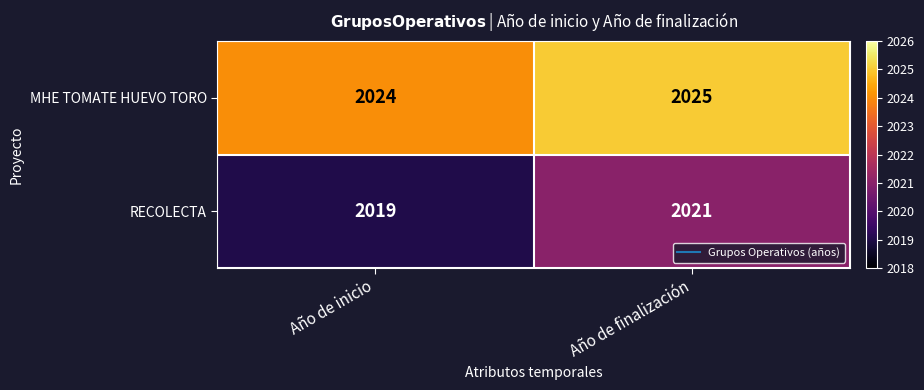

Which label corresponds to the largest value in the chart?

Año de finalización